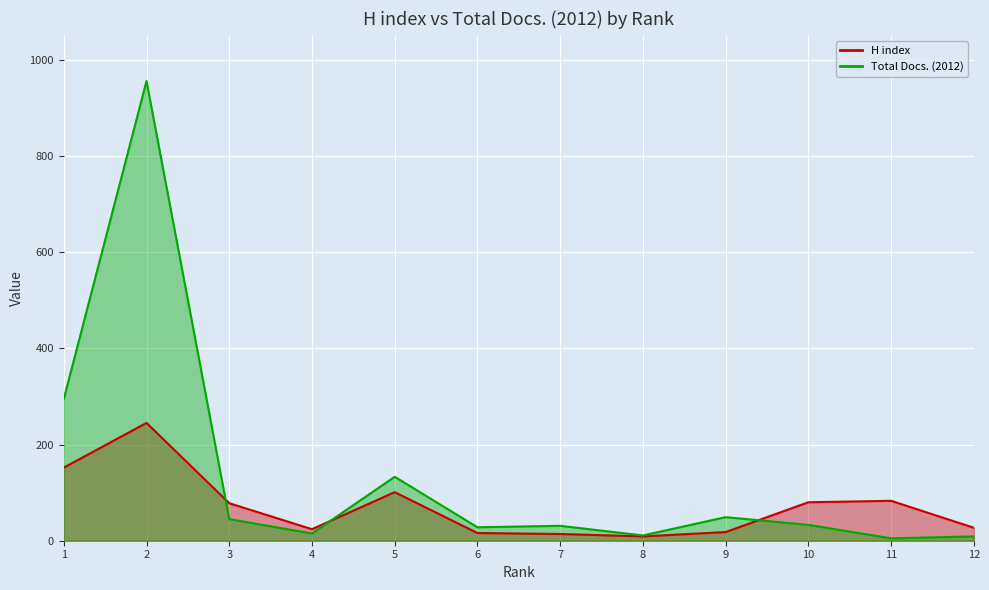

After their last crossing, which series has the higher values: H index or Total Docs. (2012)?

H index